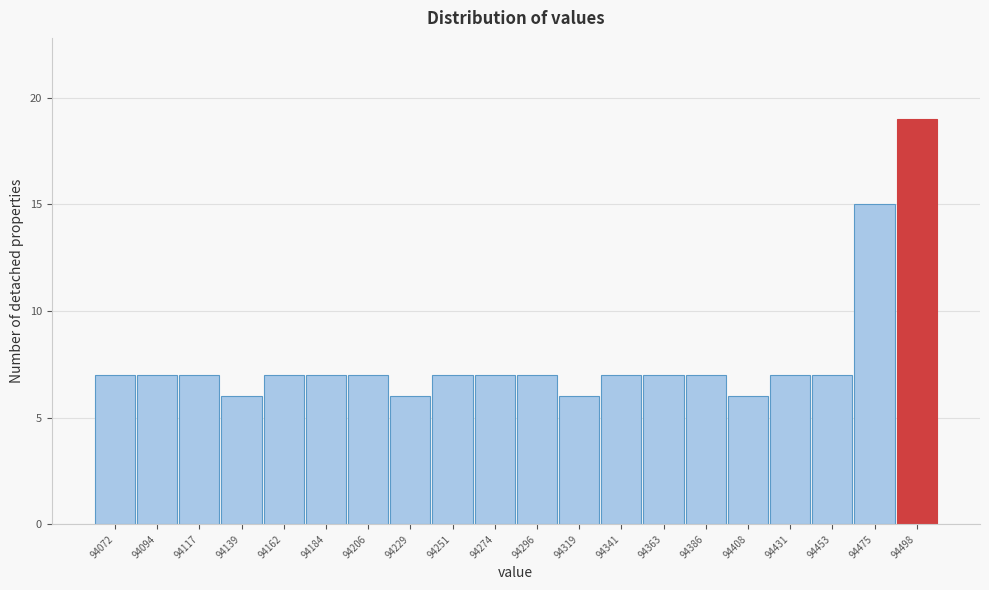

Reading right to left, list all the values displayed in this chart.

19	15	7	7	6	7	7	7	6	7	7	7	6	7	7	7	6	7	7	7